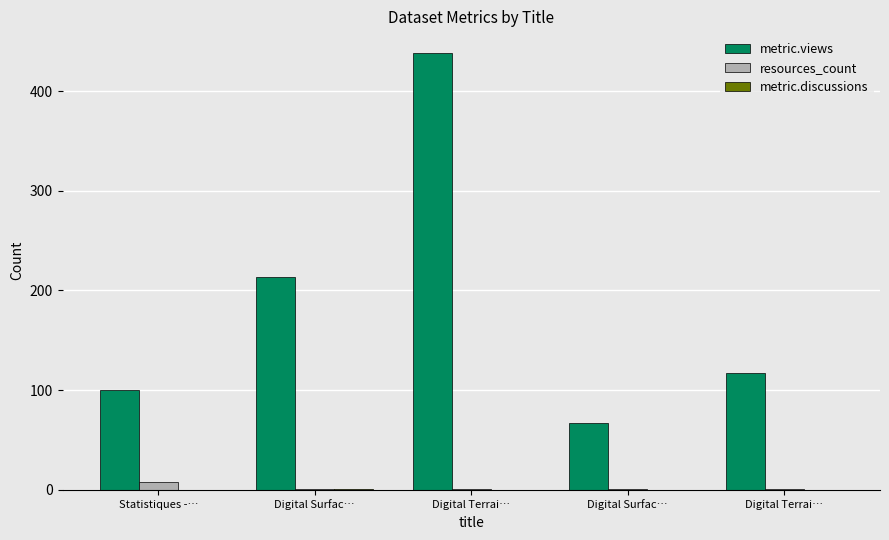

True or false: resources_count has a value of 1 at Digital Surfac….

True